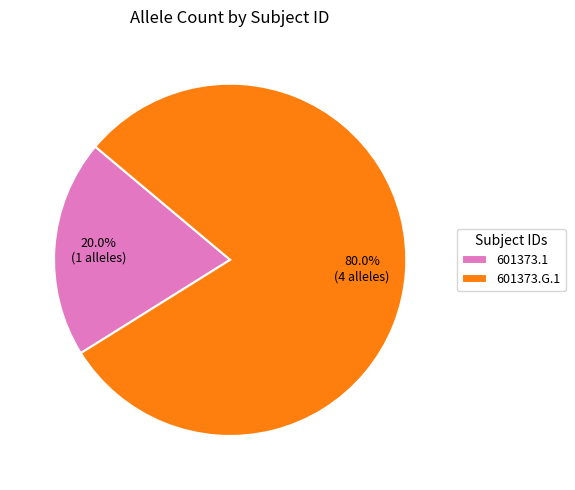

To the nearest percent, what portion does 601373.1 represent?

20%